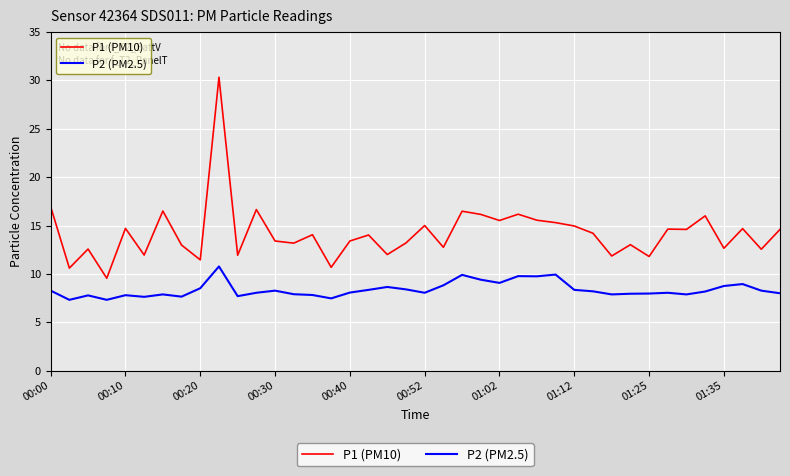

What is the difference between the maximum and minimum values in the P1 (PM10) series?

20.8